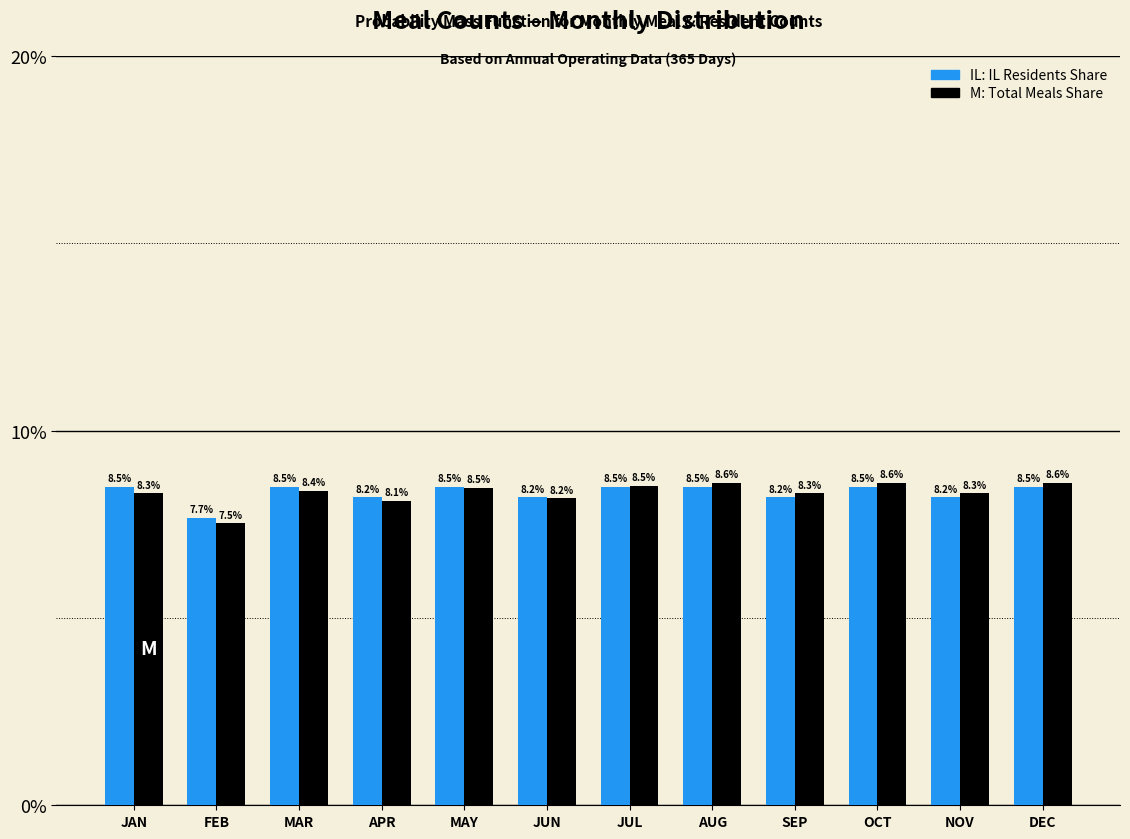

What is the total value across all series at AUG?

17.1